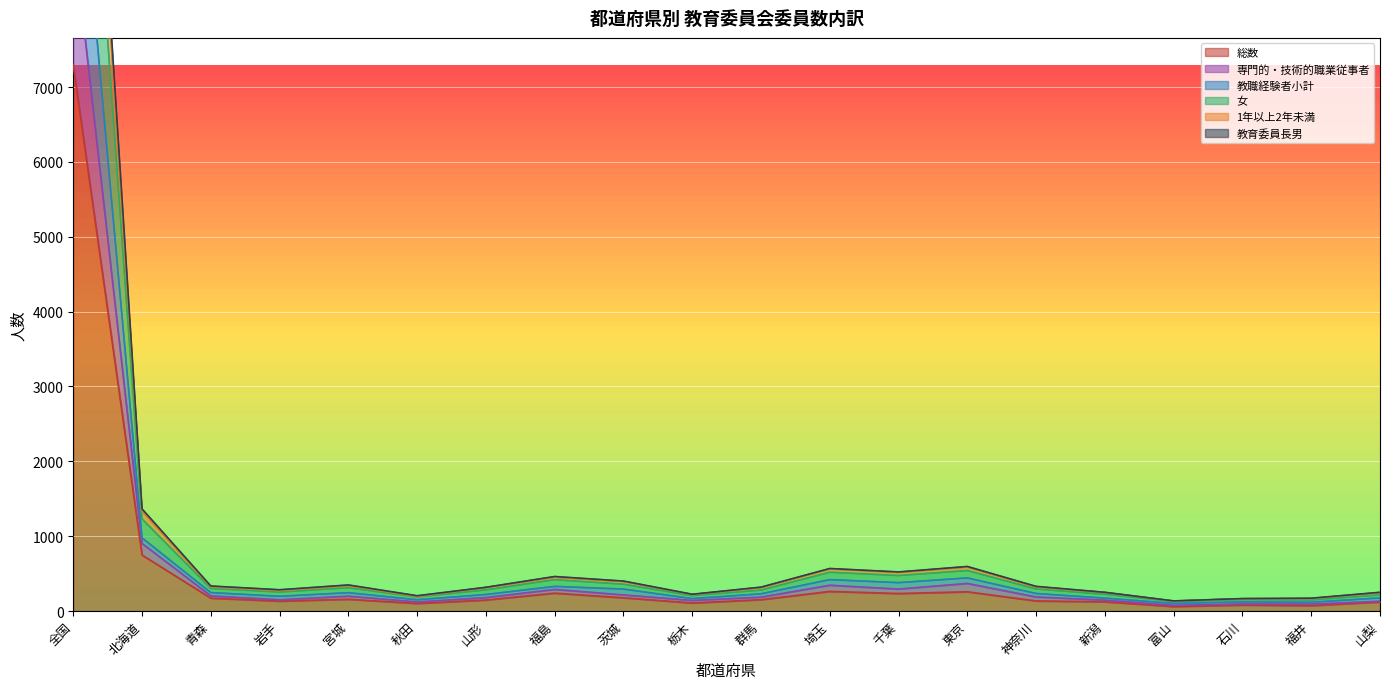

What is the label of the 2nd point from the right?

福井